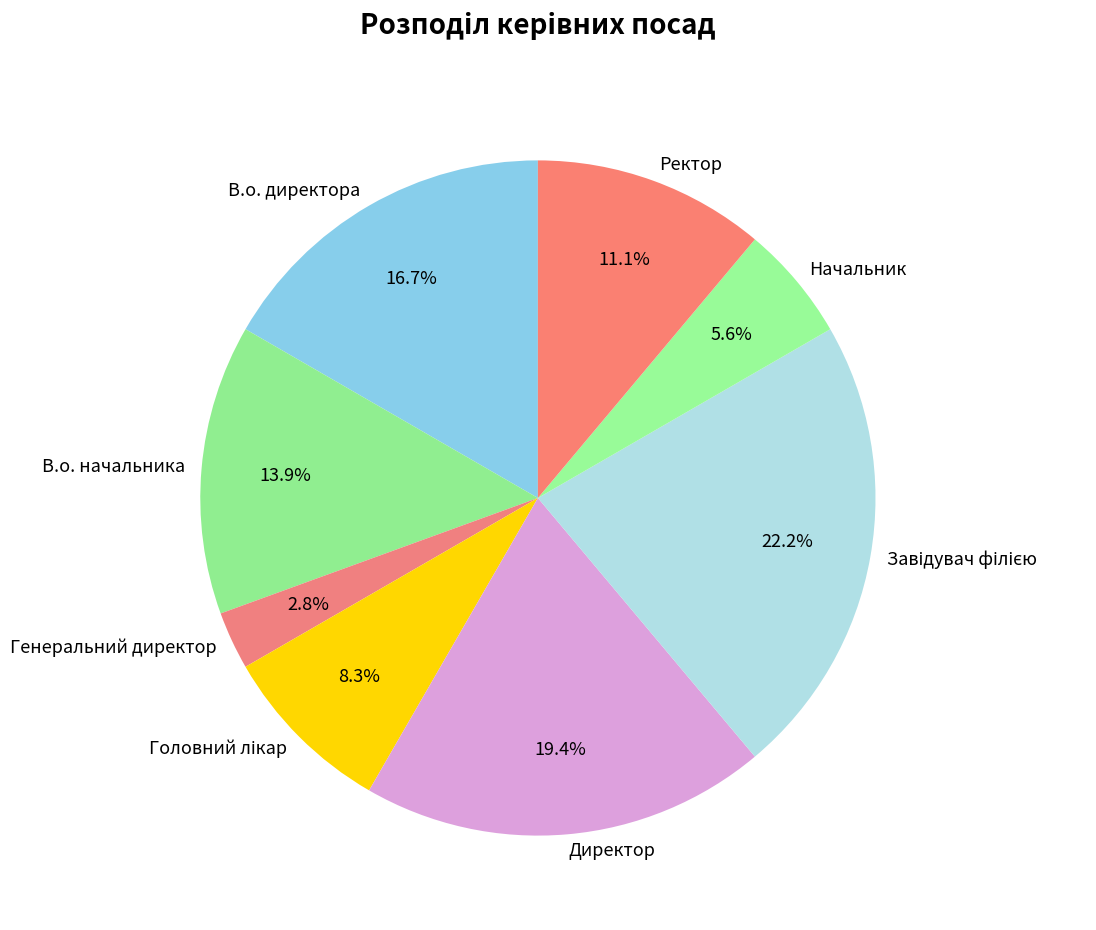

Do Начальник and В.о. директора together represent more than half of the pie?

No